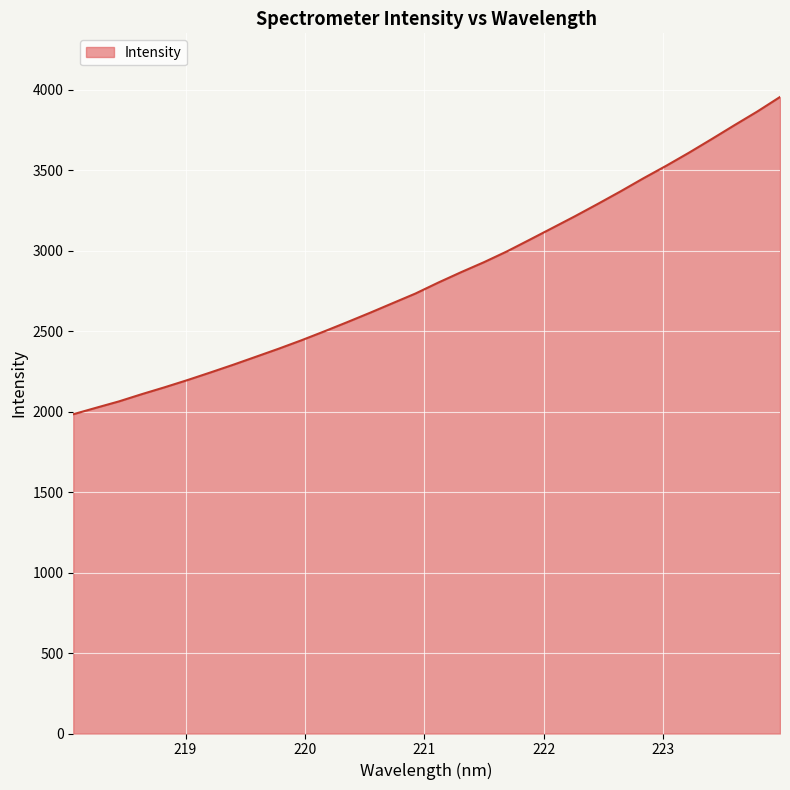

What is the smallest value displayed?

1983.5